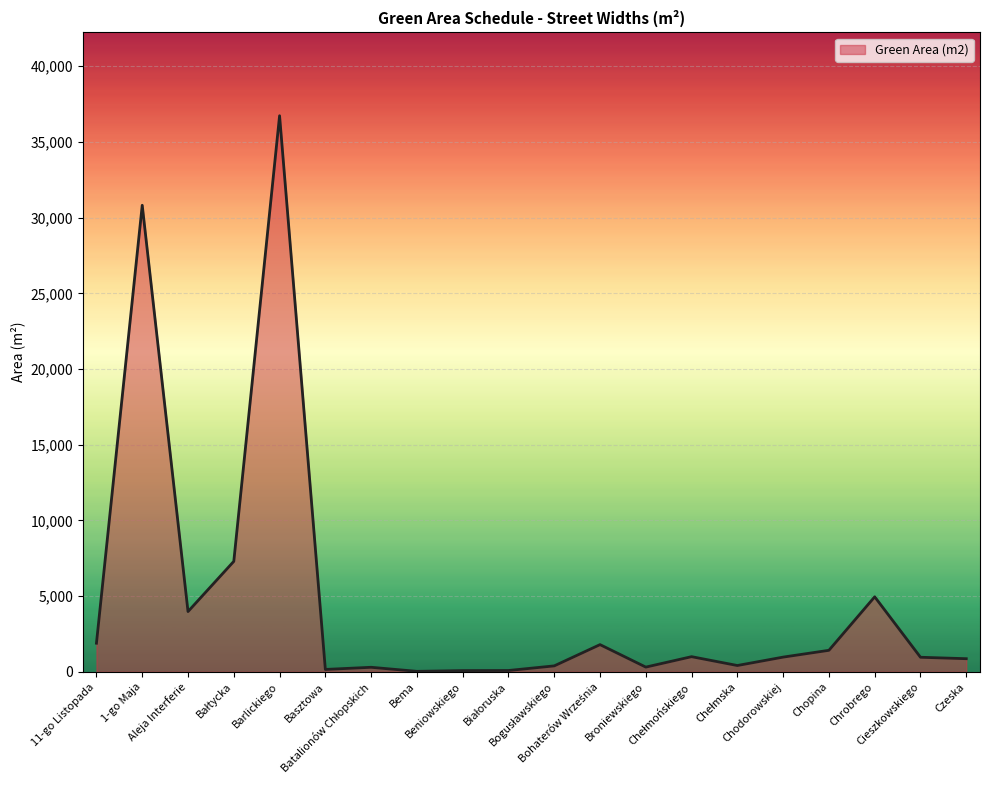

Is it true that the value at 1-go Maja is 30814?

True